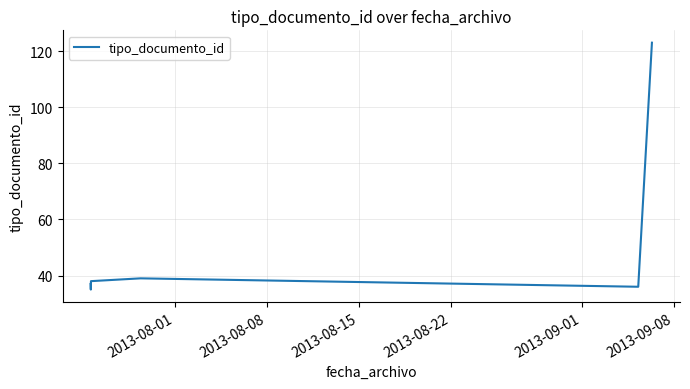

What is the difference between the maximum and second lowest values?

87